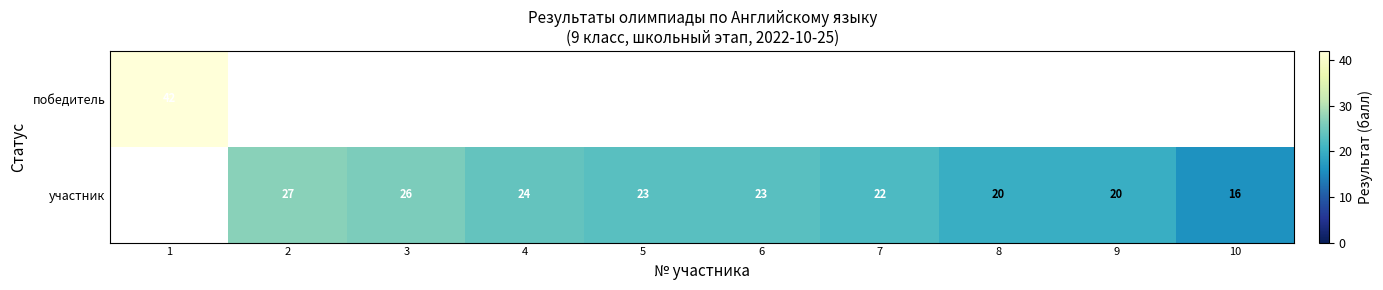

What is the sum of the участник values at 4 and 10?

40